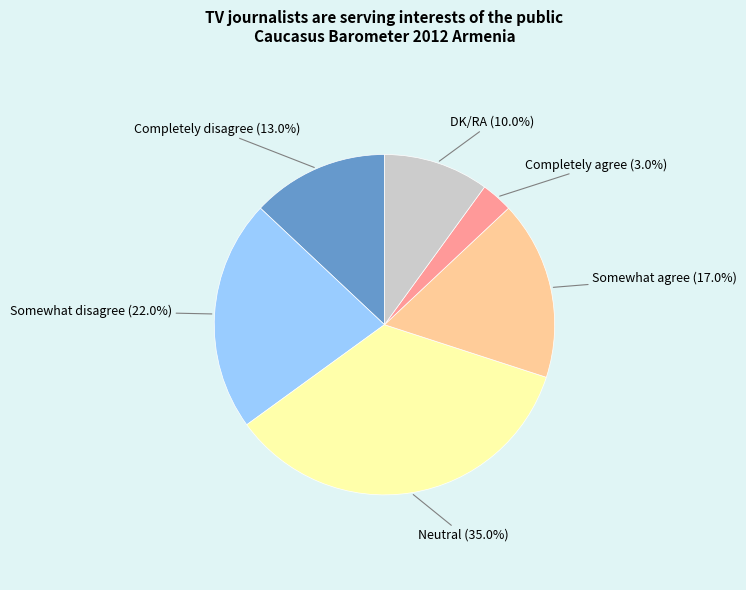

Approximately how many times larger is the value at Somewhat disagree compared to Neutral?

0.6